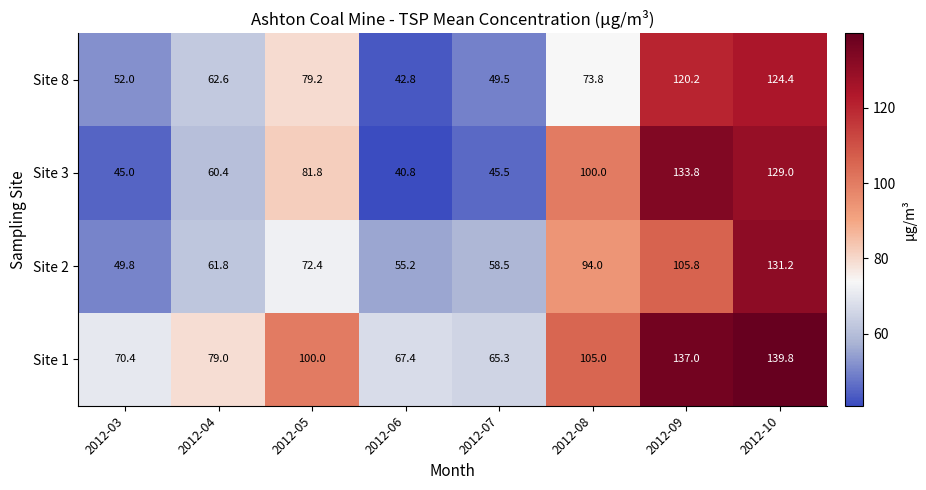

Which series has the largest total across all categories?

Site 1